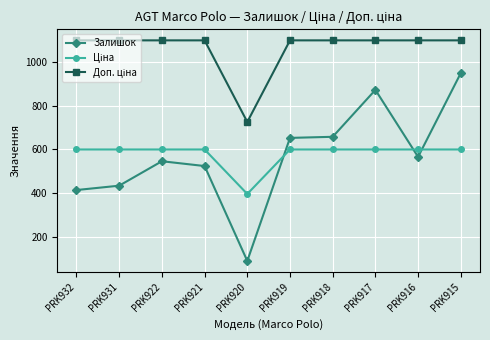

At how many categories does at least one series exceed 1037?

9